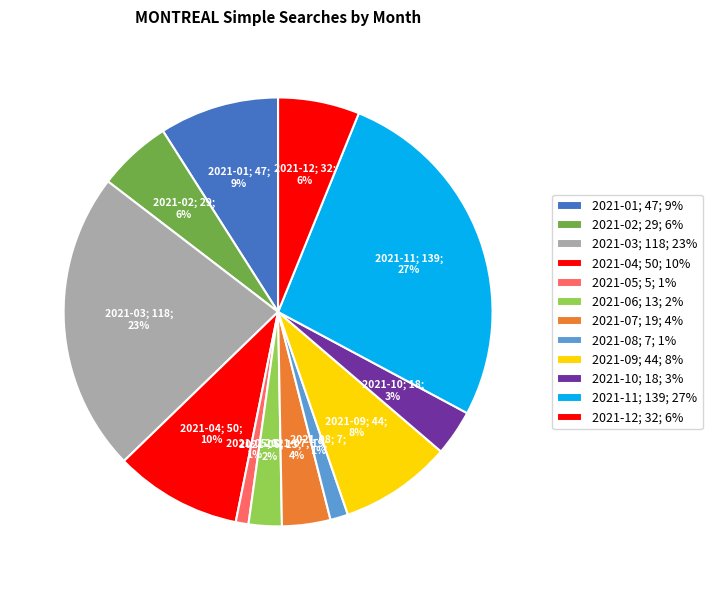

Rank the categories by value from lowest to highest.

2021-05, 2021-08, 2021-06, 2021-10, 2021-07, 2021-02, 2021-12, 2021-09, 2021-01, 2021-04, 2021-03, 2021-11